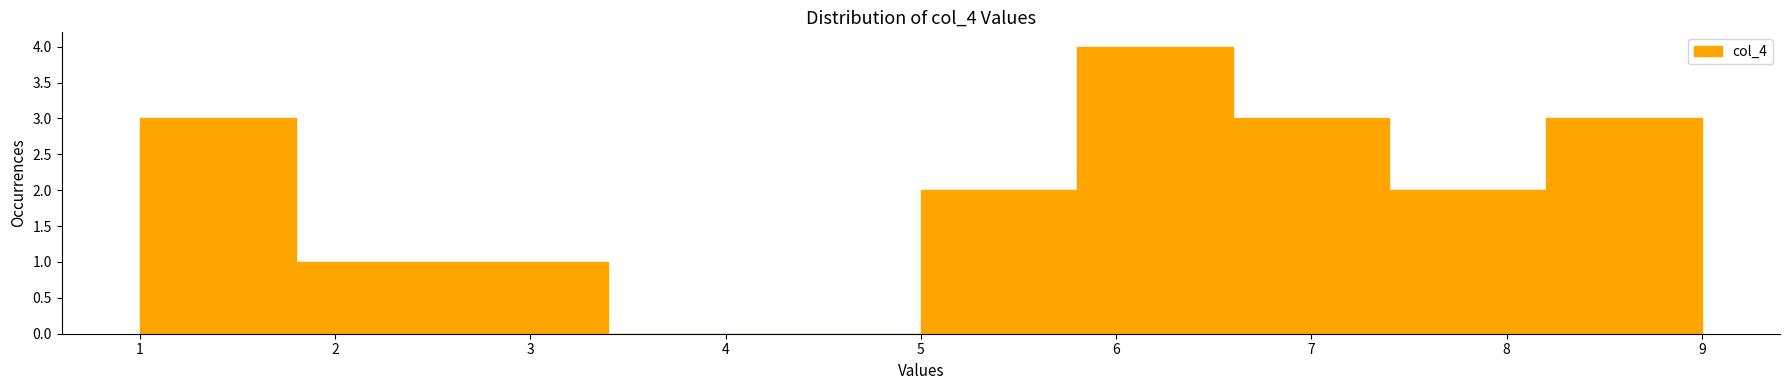

How tall is the bar that spans 5.0 to 5.8 on the x-axis? The values are not printed on the chart, so give them approximately, as read against the axis.

2